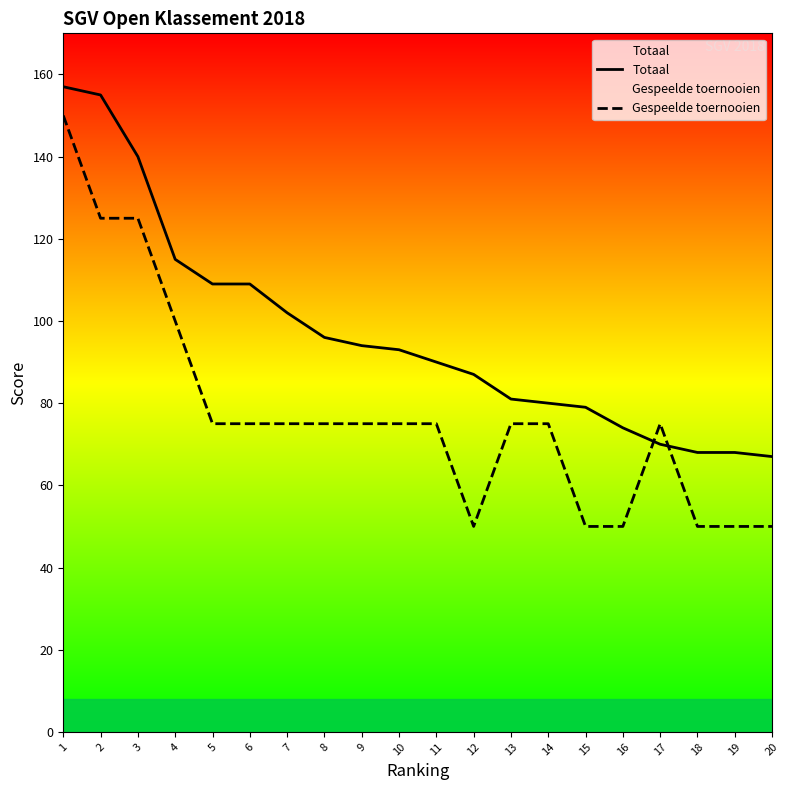

What are all the series names shown in the legend?

Totaal, Gespeelde toernooien